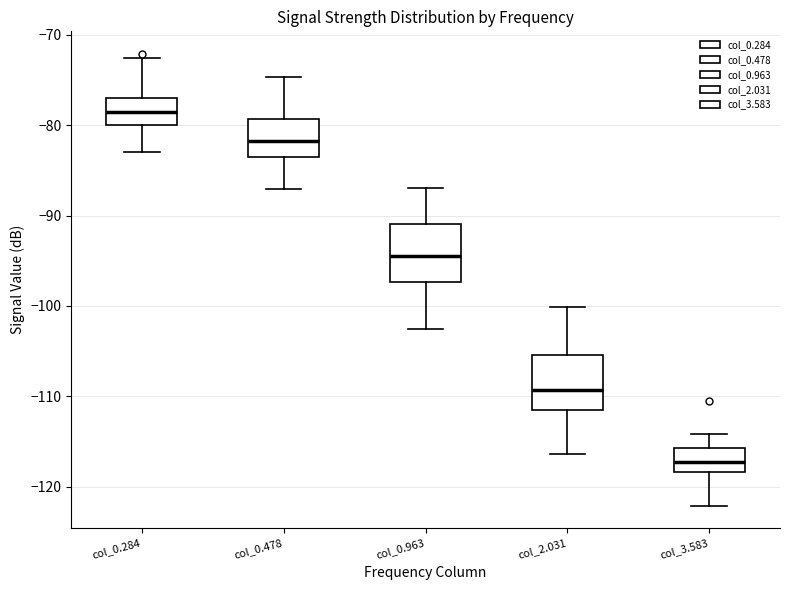

Reading left to right, transcribe this box plot: for each box, give where its median line is, the range the box spans, and where its two whiskers end, as read against the y-axis. The values are not printed on the chart, so give them approximately, as read against the axis.

col_0.284: median -79, box -80 to -77, whiskers -83 to -72
col_0.478: median -82, box -83 to -79, whiskers -87 to -75
col_0.963: median -94, box -97 to -91, whiskers -102 to -87
col_2.031: median -109, box -111 to -105, whiskers -116 to -100
col_3.583: median -117, box -118 to -116, whiskers -122 to -114